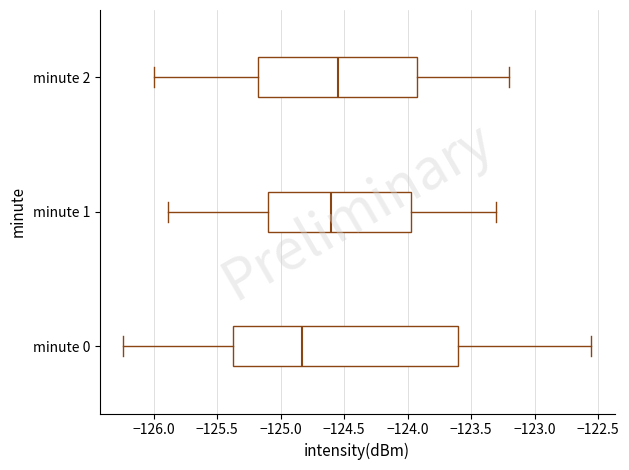

Which box's median line is the furthest to the right?

minute 2